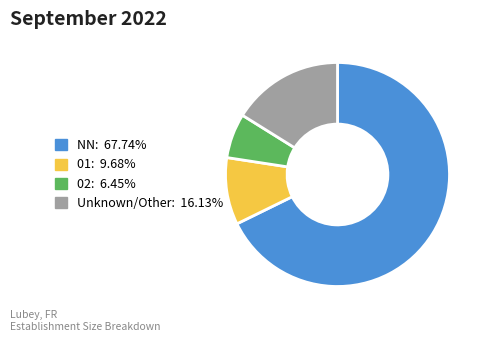

Does any single category account for the majority?

Yes